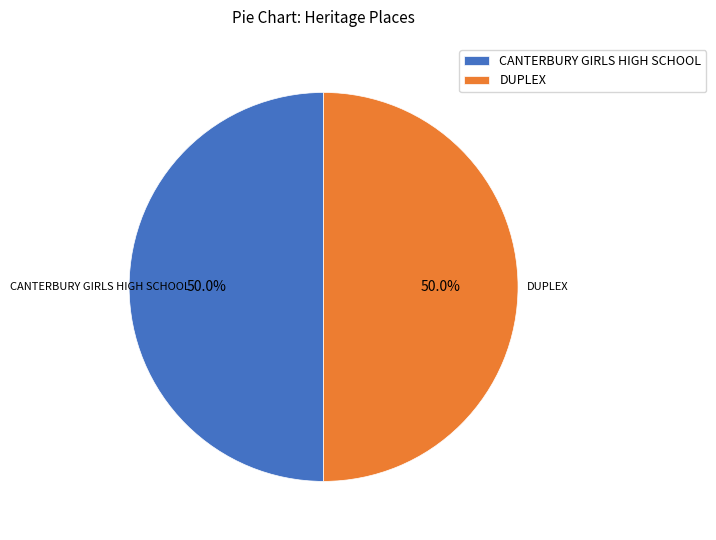

Combined, do CANTERBURY GIRLS HIGH SCHOOL and DUPLEX account for over 50%?

Yes